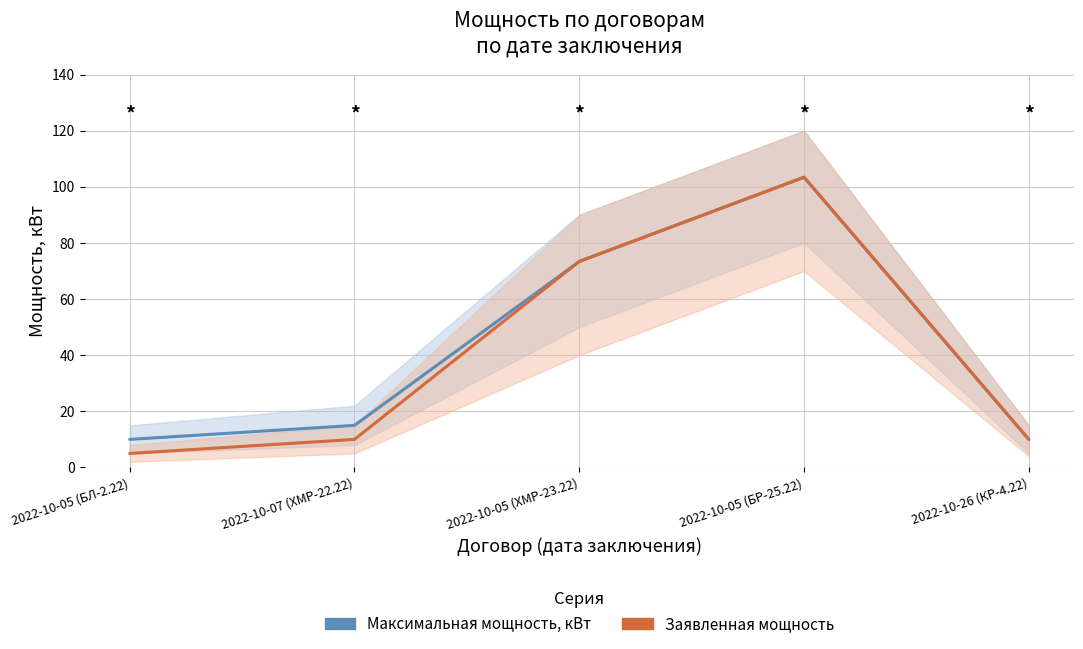

Reading left to right, list all the values displayed in this chart.

Максимальная мощность, кВт: 2022-10-05 (БЛ-2.22)=10.0	2022-10-07 (ХМР-22.22)=15.0	2022-10-05 (ХМР-23.22)=73.4	2022-10-05 (БР-25.22)=103.4	2022-10-26 (КР-4.22)=10.0
Заявленная мощность: 2022-10-05 (БЛ-2.22)=5.0	2022-10-07 (ХМР-22.22)=10.0	2022-10-05 (ХМР-23.22)=73.4	2022-10-05 (БР-25.22)=103.4	2022-10-26 (КР-4.22)=10.0